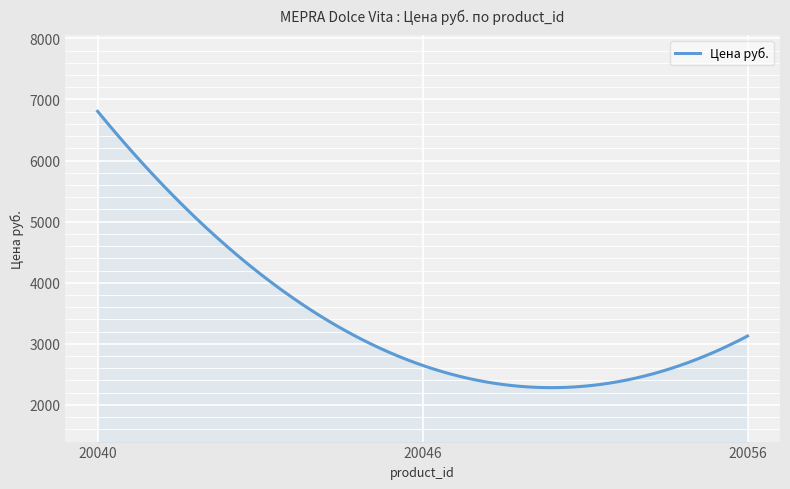

What is the smallest value displayed?

2282.5